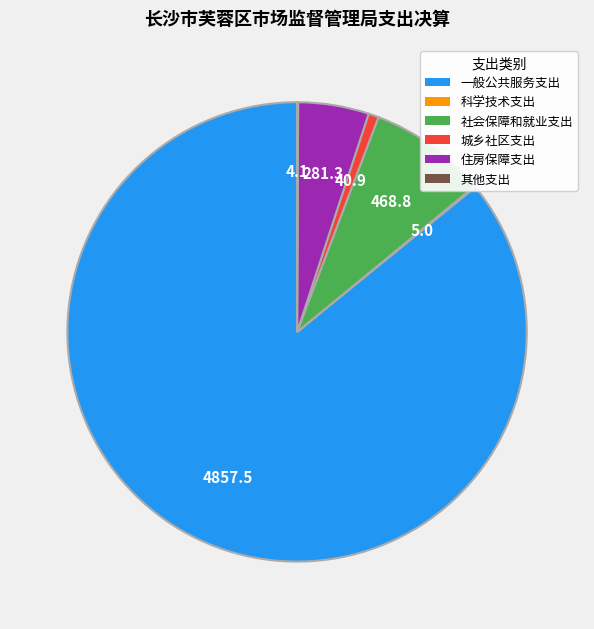

Approximately how many times larger is the value at 社会保障和就业支出 compared to 城乡社区支出?

11.5